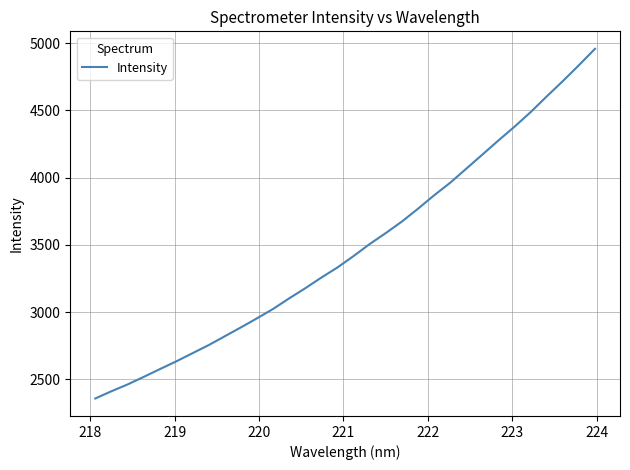

What is the minimum value shown in the chart?

2356.8